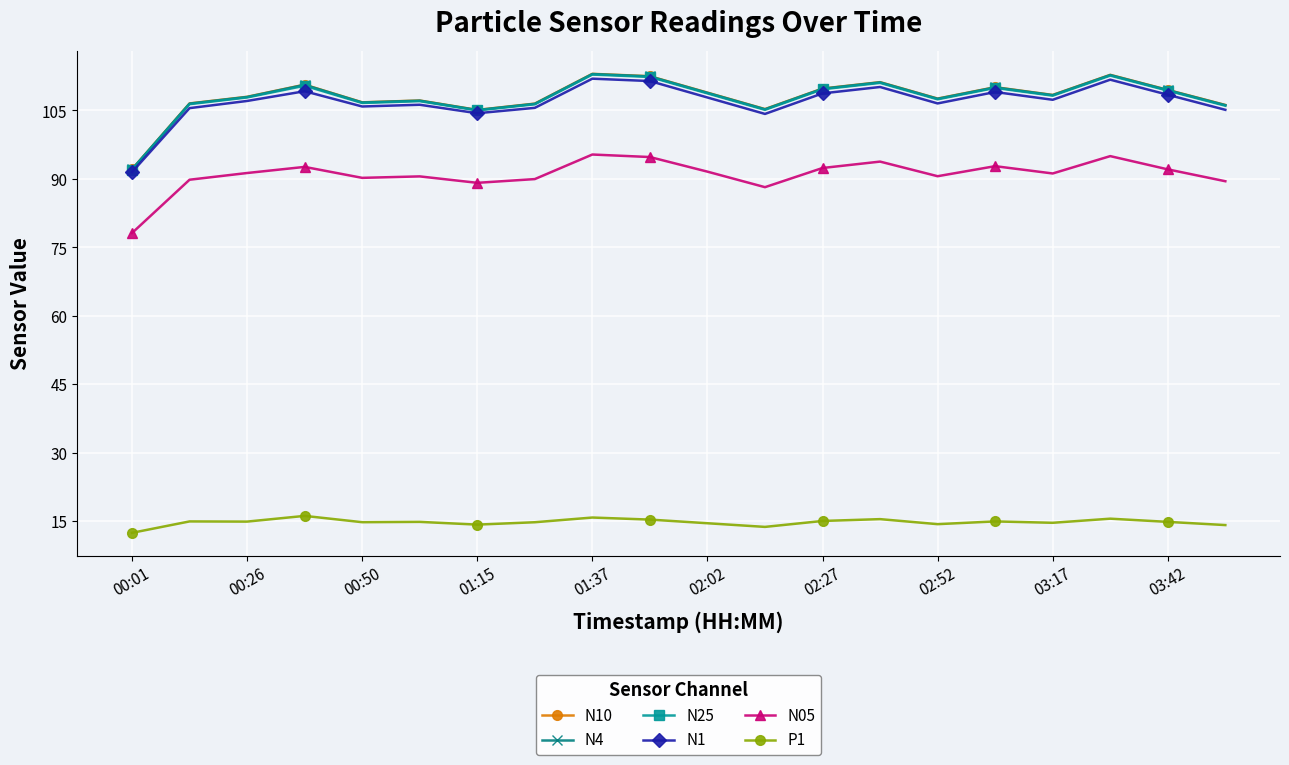

True or false: N10 has more than 0 interior local peaks.

True